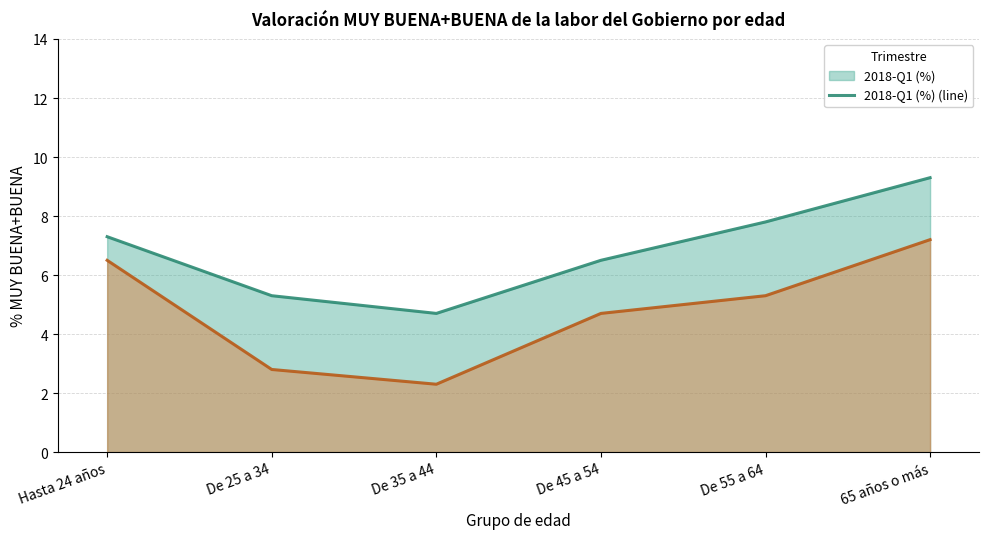

Reading left to right, list all the values displayed in this chart.

2018-Q1 (%) (line): Hasta 24 años=7.3	De 25 a 34=5.3	De 35 a 44=4.7	De 45 a 54=6.5	De 55 a 64=7.8	65 años o más=9.3
2018-Q2 (%) (line): Hasta 24 años=6.5	De 25 a 34=2.8	De 35 a 44=2.3	De 45 a 54=4.7	De 55 a 64=5.3	65 años o más=7.2